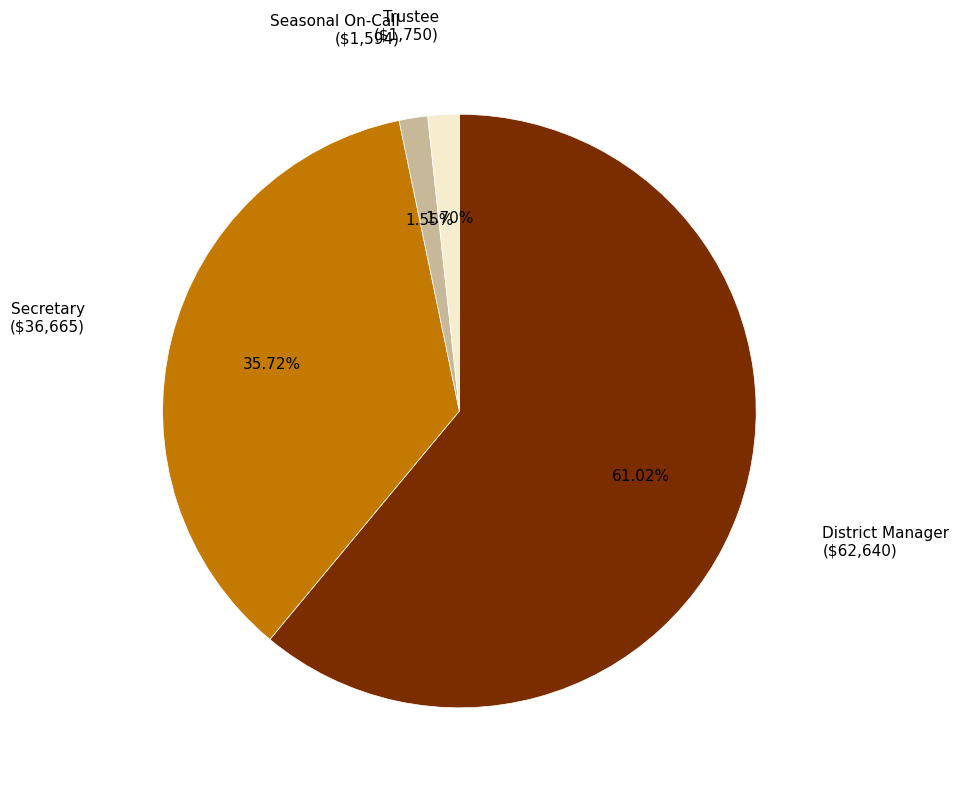

Is there a majority slice in this chart?

Yes